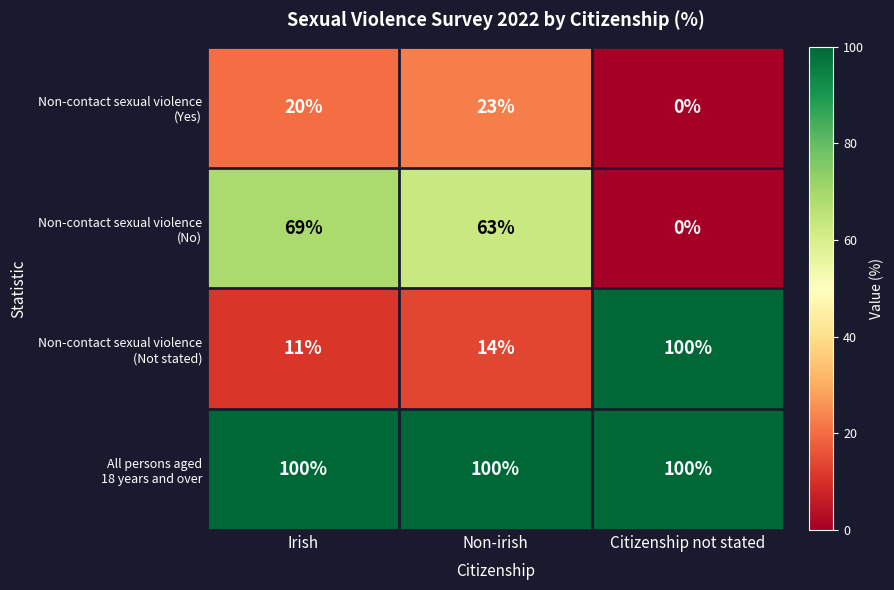

What is the spread (max minus min) of values at Irish?

89